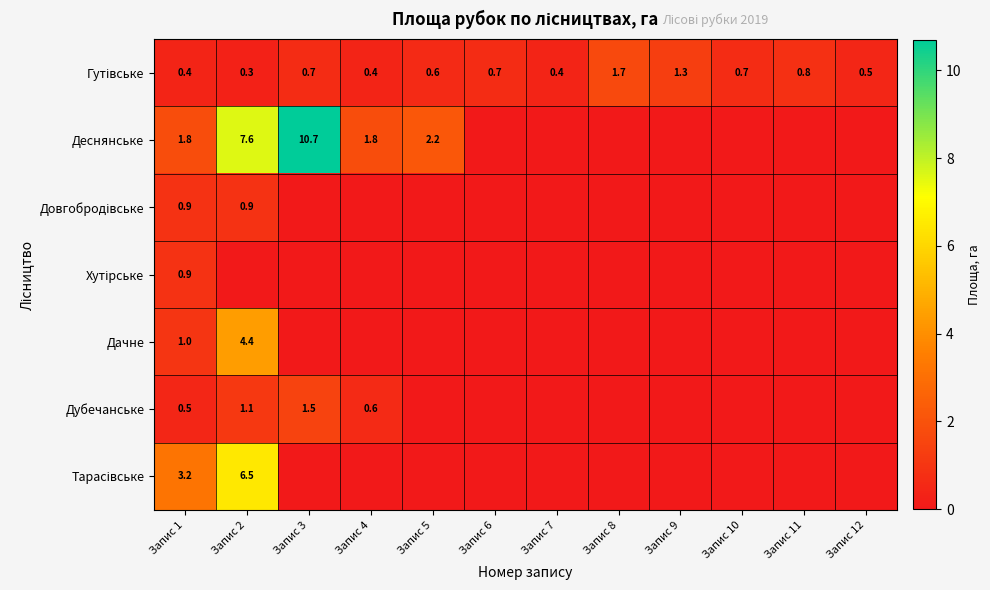

The value of Деснянське at Запис 4 is 1.8. True or false?

True